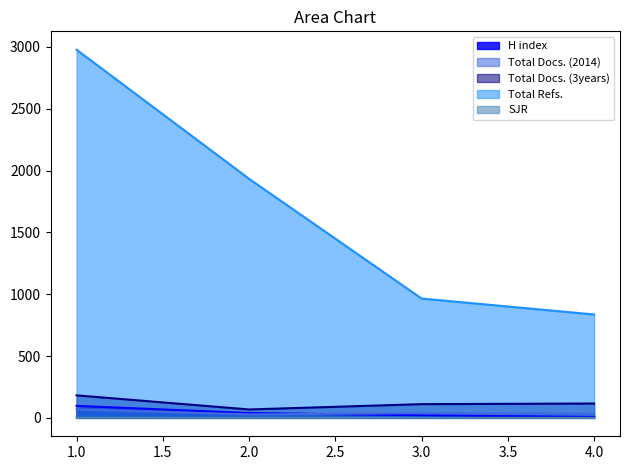

Reading right to left, list all the values displayed in this chart.

H index: 7.0	21.0	39.0	97.0
Total Docs. (2014): 34.0	38.0	28.0	68.0
Total Docs. (3years): 116.0	111.0	68.0	182.0
Total Refs.: 836.0	965.0	1933.0	2977.0
SJR: 0.1	0.2	0.9	1.1